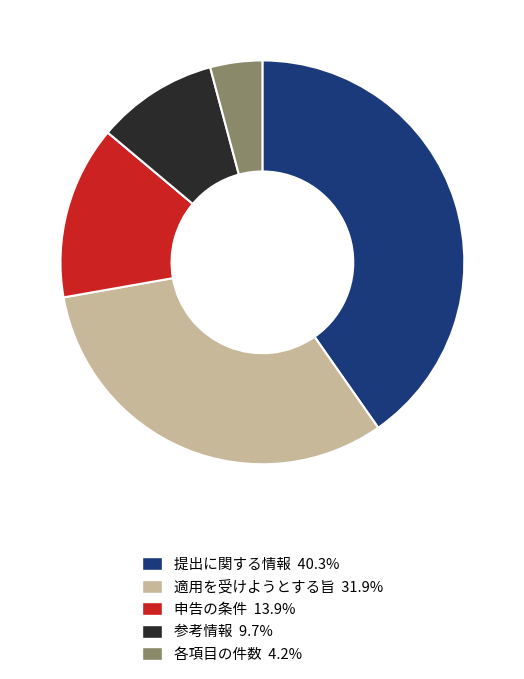

True or false: 適用を受けようとする旨 accounts for 32% of the total.

True